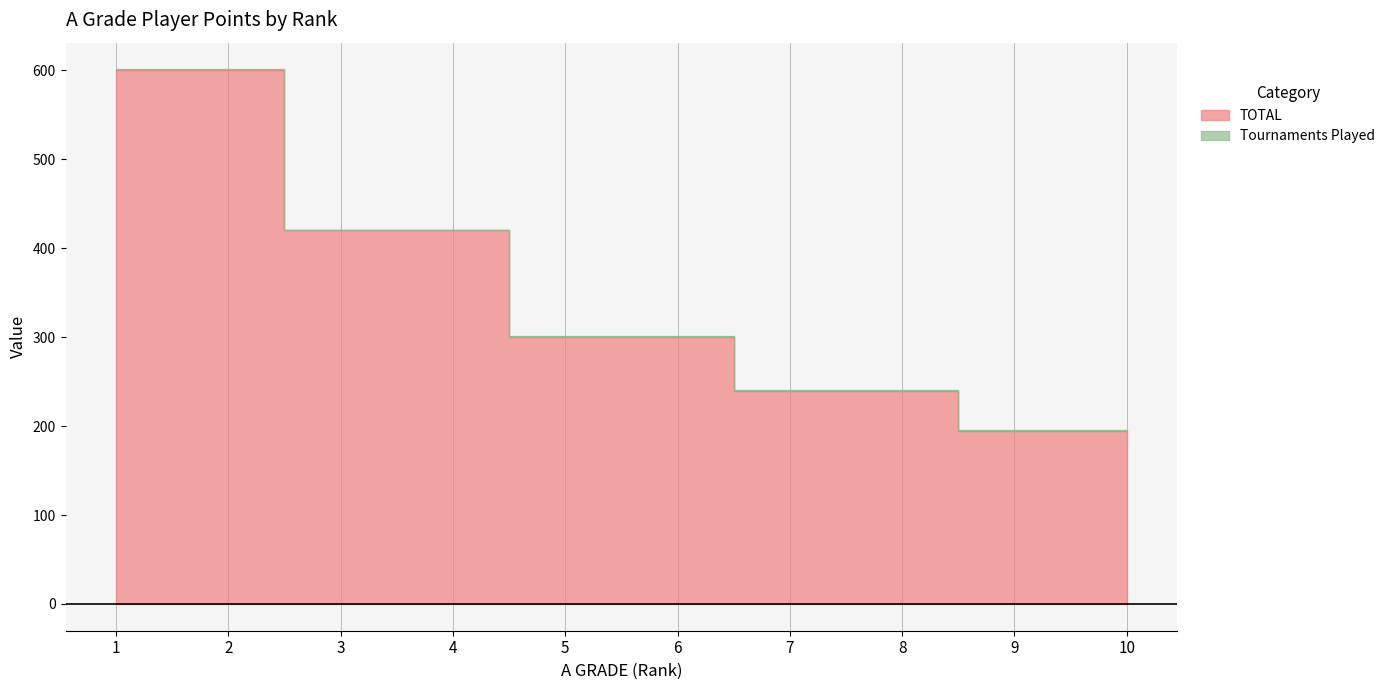

Reading right to left, transcribe all the data shown in this chart.

195	195	240	240	300	300	420	420	600	600